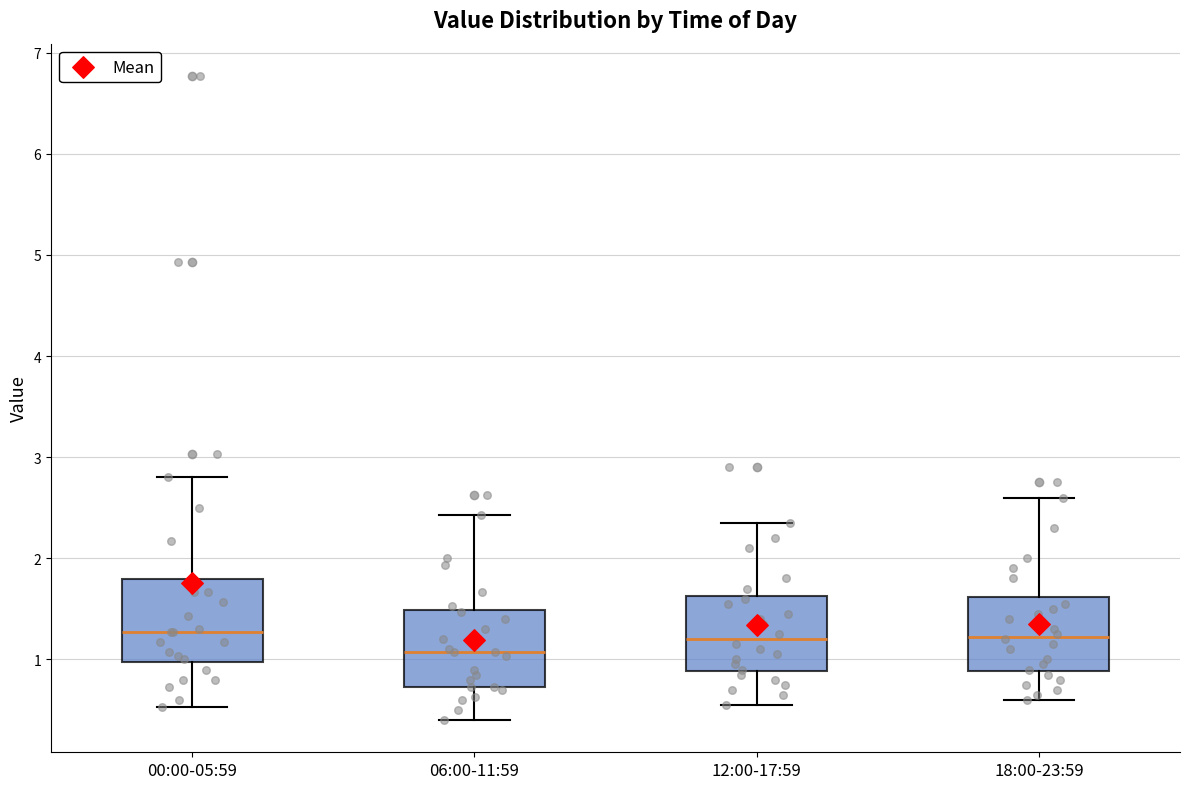

Reading left to right, transcribe this box plot: for each box, give where its median line is, the range the box spans, and where its two whiskers end, as read against the y-axis. The values are not printed on the chart, so give them approximately, as read against the axis.

00:00-05:59: median 1.3, box 1.0 to 1.8, whiskers 0.5 to 2.8
06:00-11:59: median 1.1, box 0.7 to 1.5, whiskers 0.4 to 2.4
12:00-17:59: median 1.2, box 0.9 to 1.6, whiskers 0.6 to 2.4
18:00-23:59: median 1.2, box 0.9 to 1.6, whiskers 0.6 to 2.6